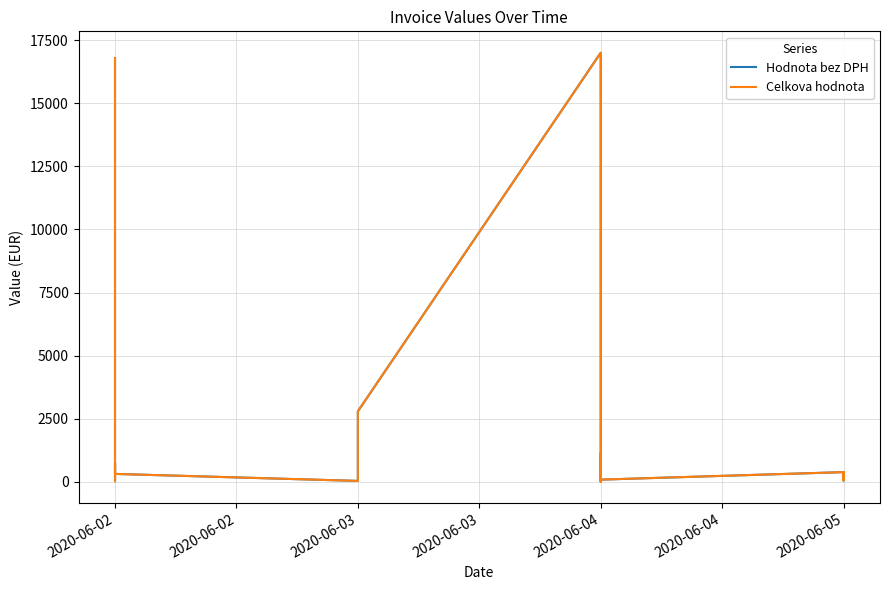

True or false: Celkova hodnota has more than 2 interior local peaks.

True